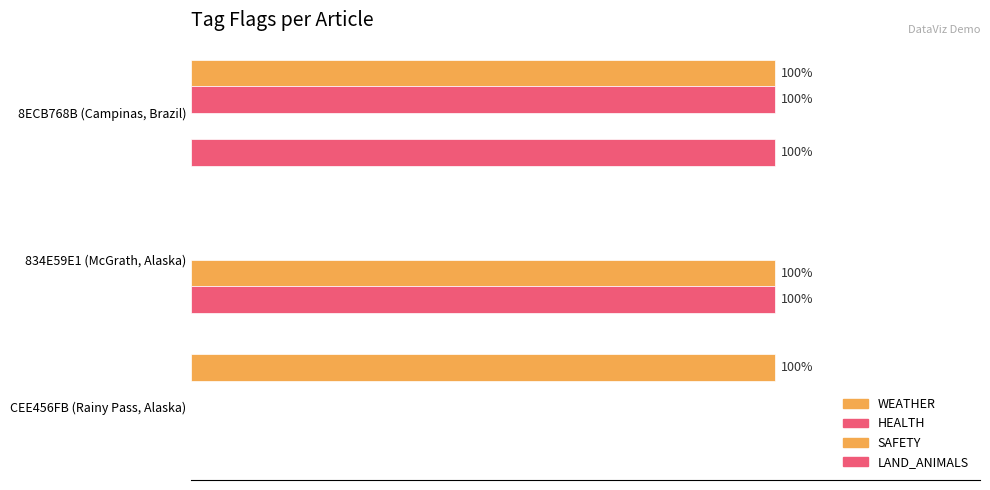

How many bars are there in total?

12